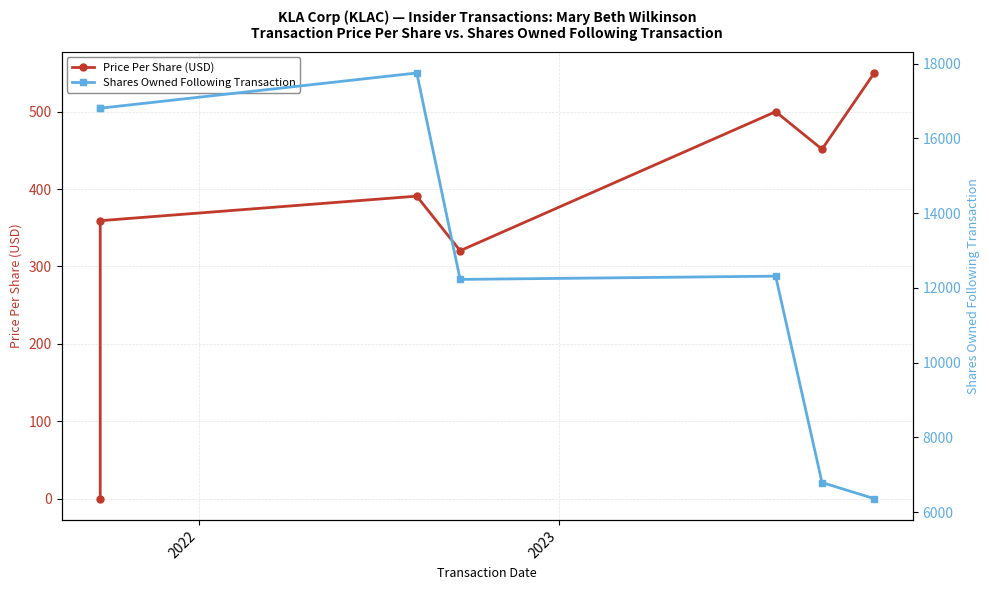

Does the chart display data point markers on the line(s)?

Yes